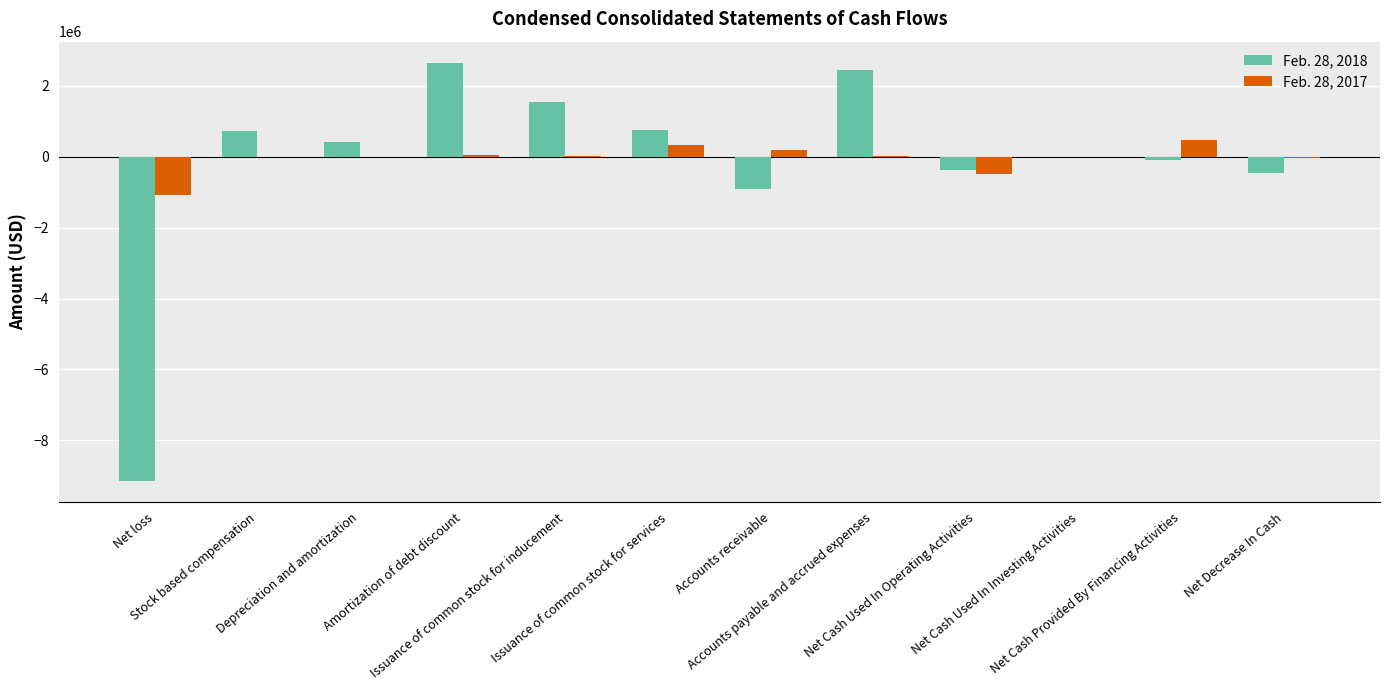

What is the sum of all Feb. 28, 2018 values?

-2408128